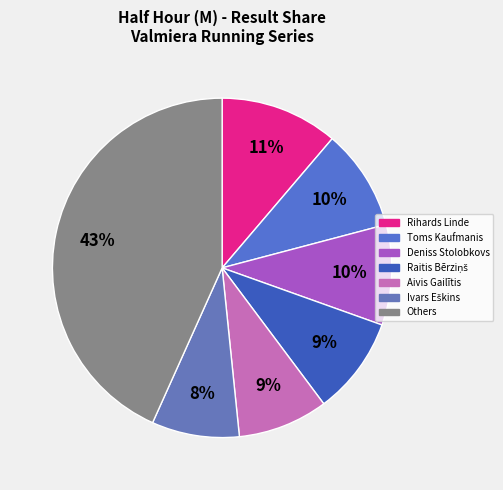

To the nearest percent, what is the difference between the largest and smallest slice percentages?

35%